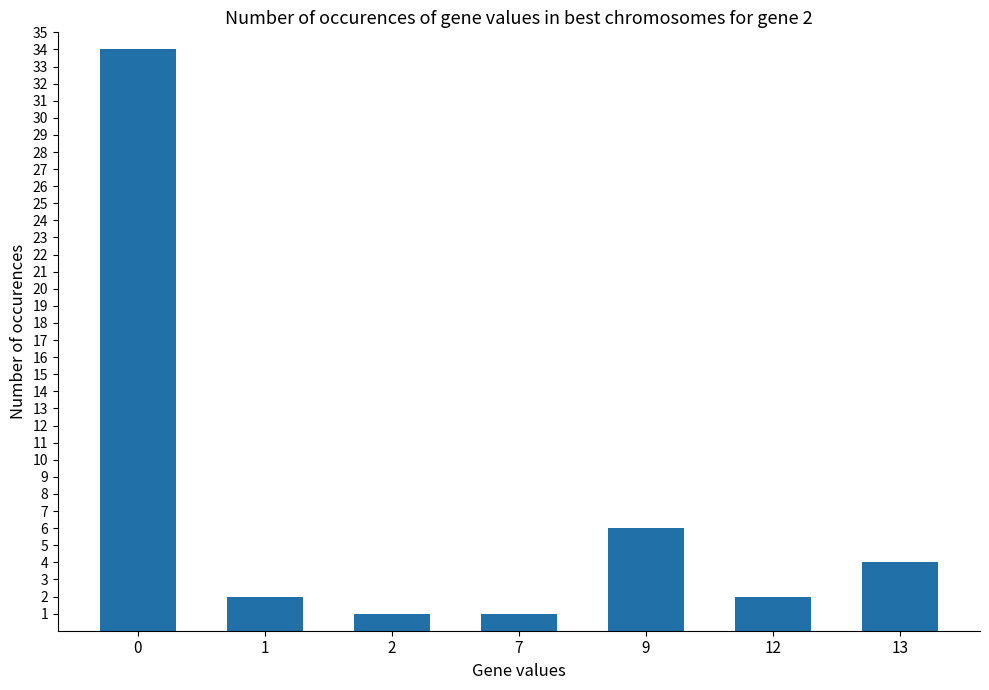

The value at 13 is 4. True or false?

True